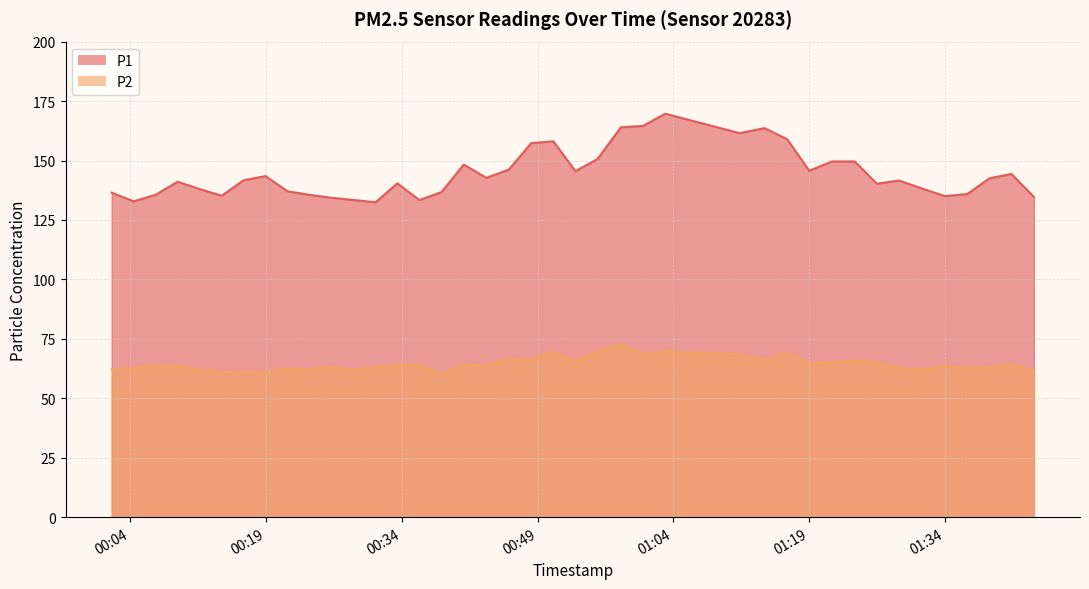

At which label is P1 closest to 151?

2023-05-14T00:55:37